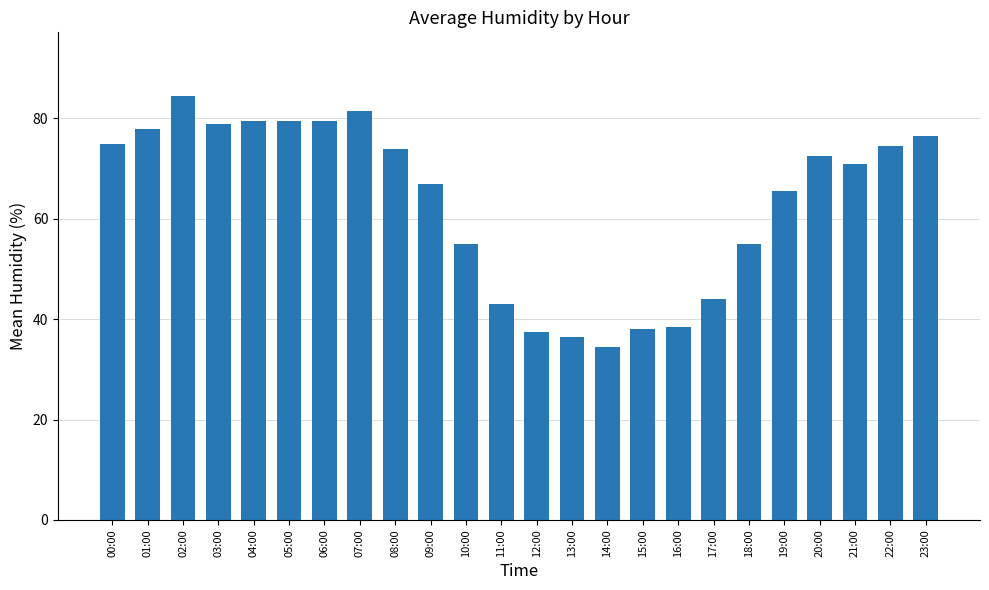

What is the smallest value displayed?

34.5